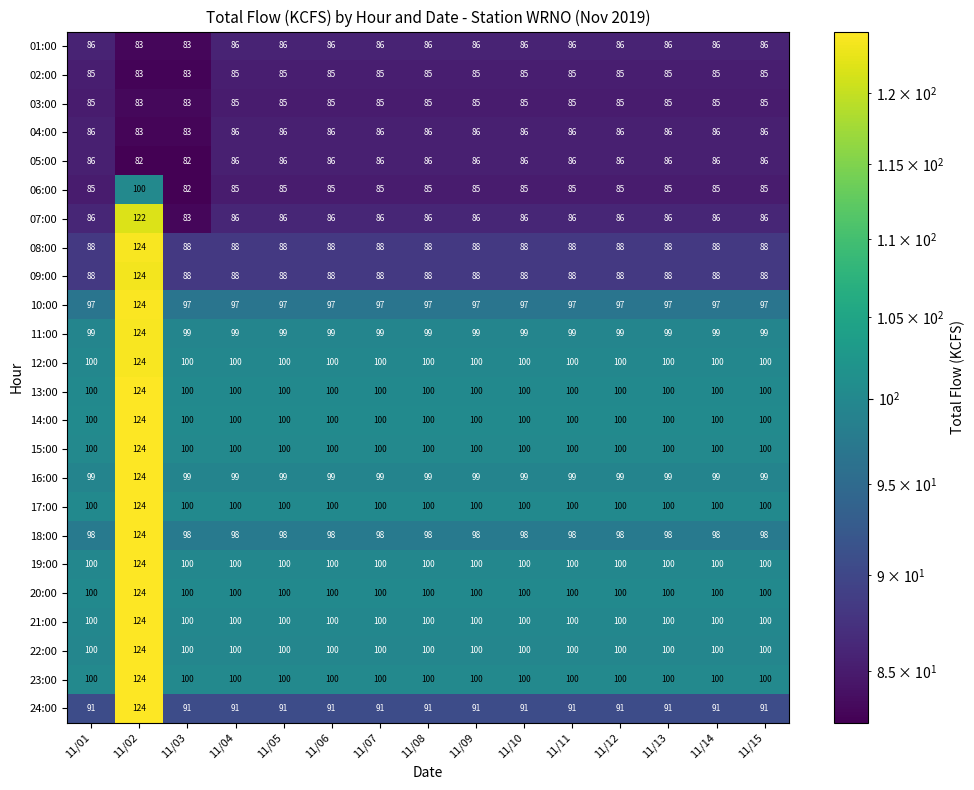

At how many categories does at least one series exceed 88?

15